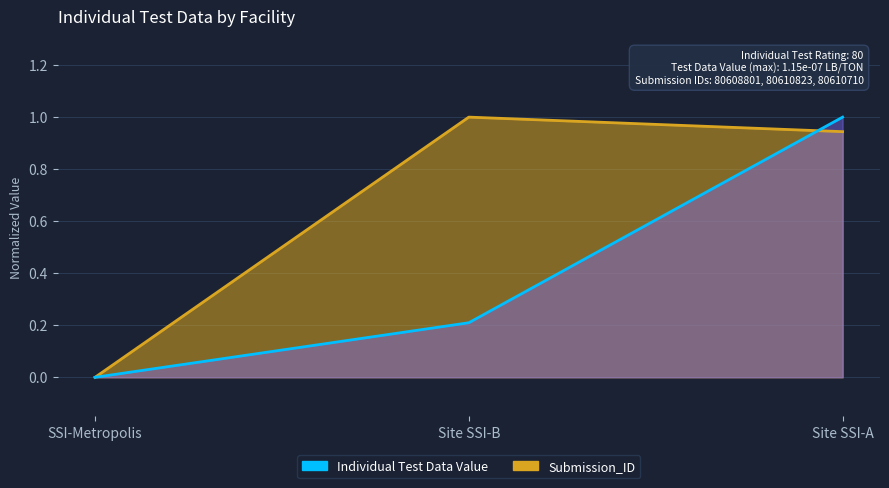

Does the chart display data point markers on the line(s)?

No